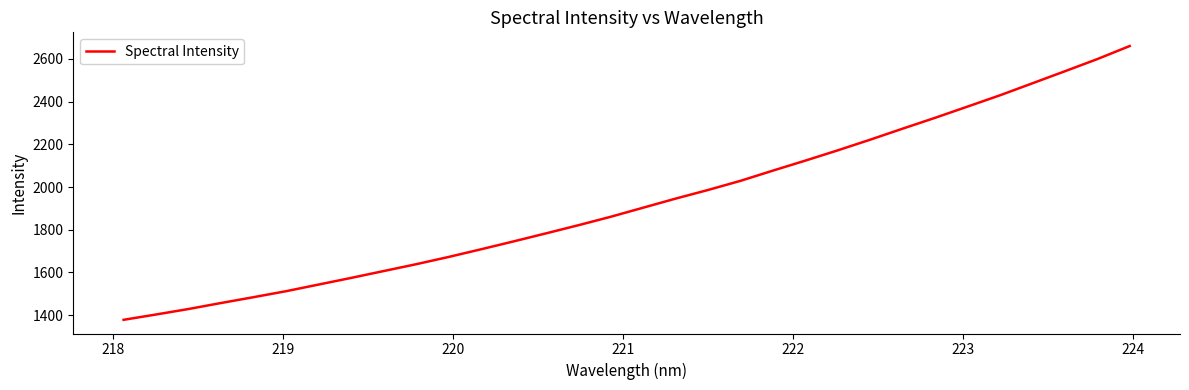

What is the greatest value displayed?

2660.0